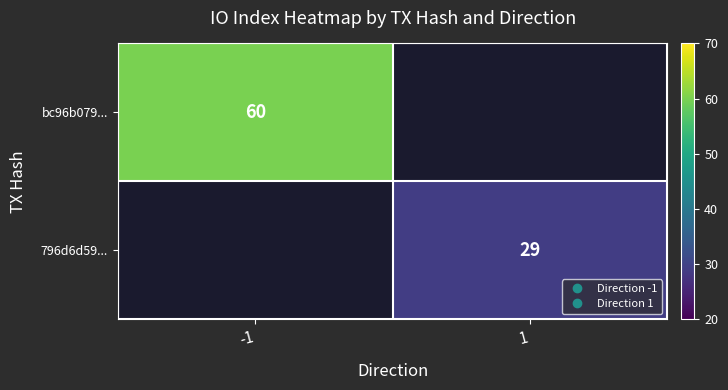

What is the approximate value of 796d6d59... at 1?

29.0